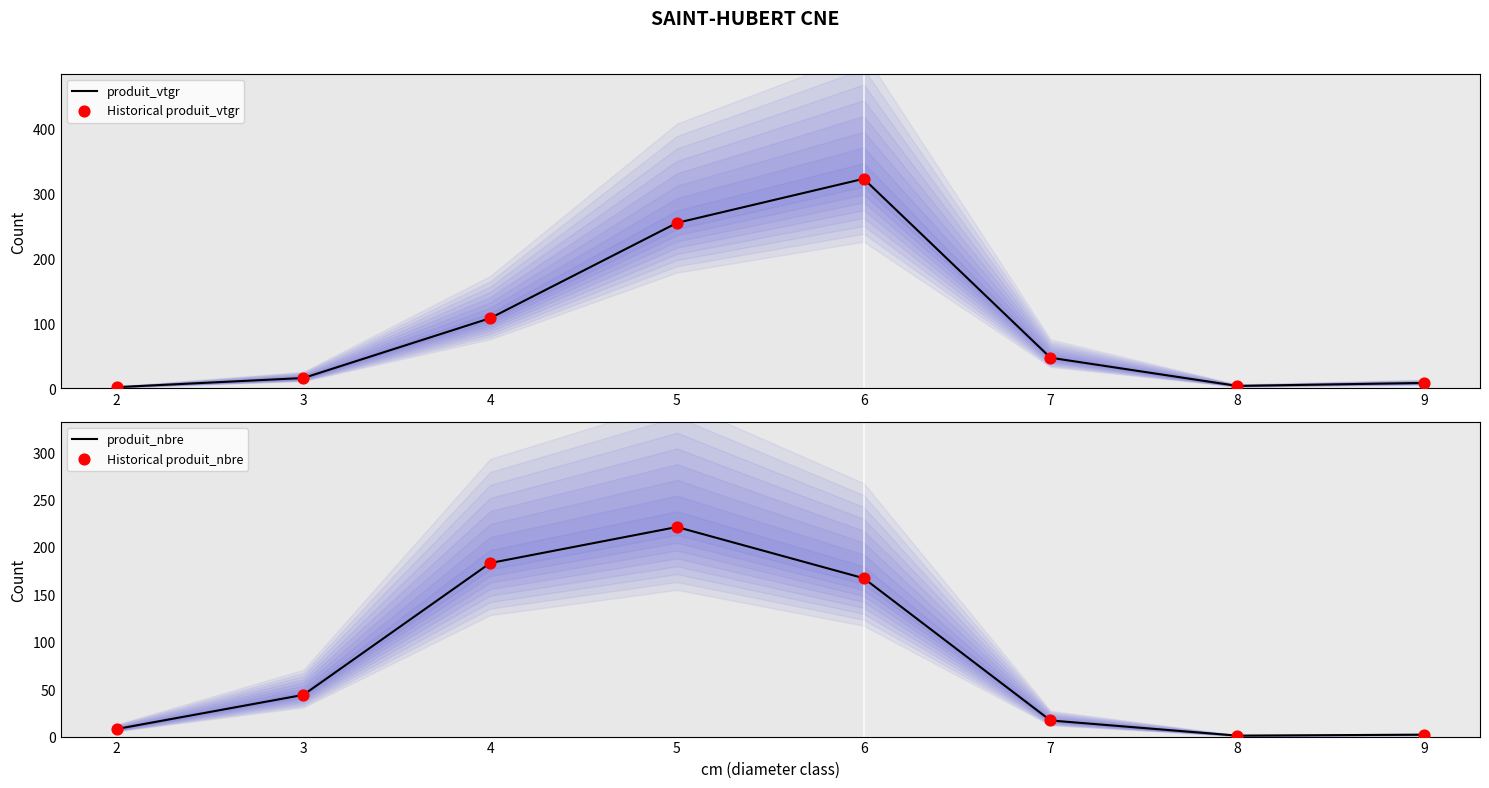

At how many categories does at least one series exceed 274?

1